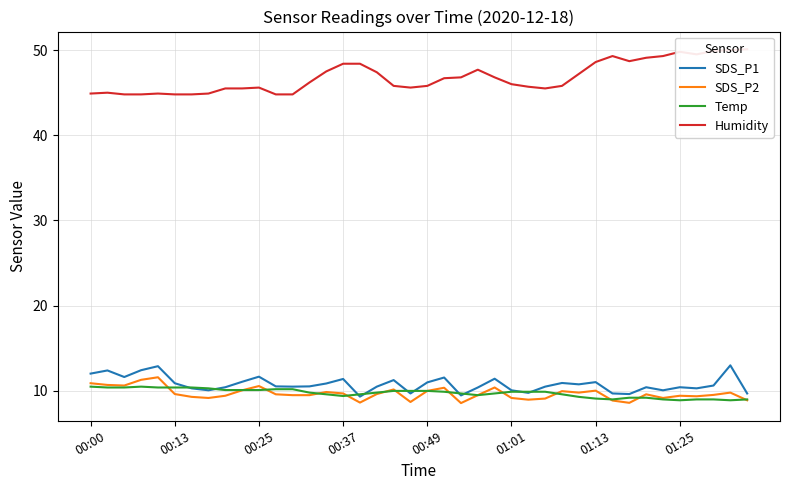

True or false: Temp has a value of 3.9 at 01:13.

False